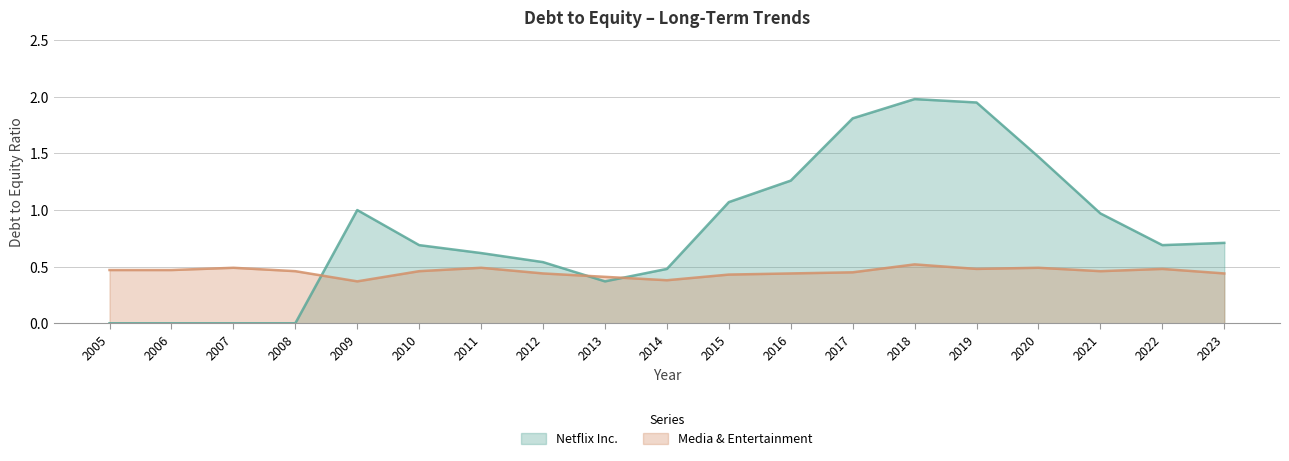

After their last crossing, which series has the higher values: Media & Entertainment or Netflix Inc.?

Netflix Inc.